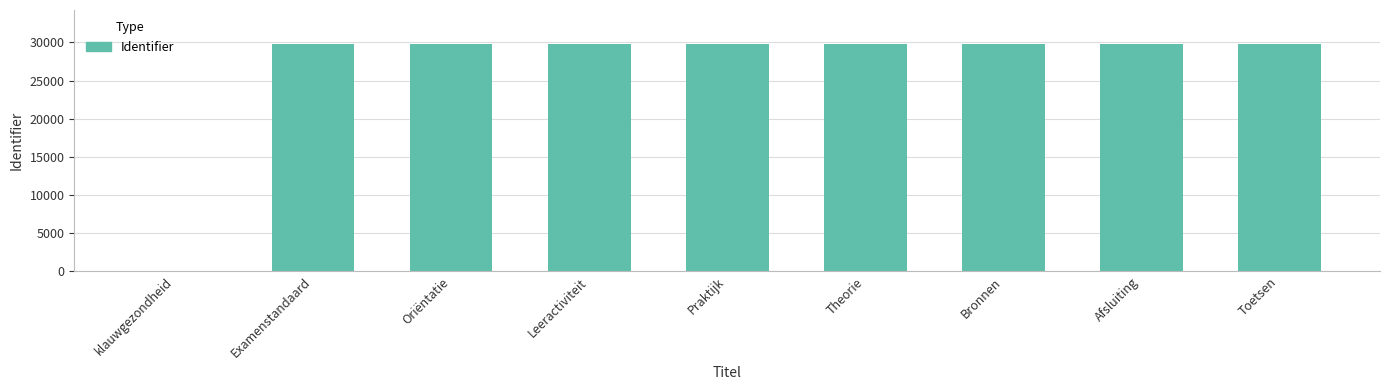

What is the sum of all values?

238191